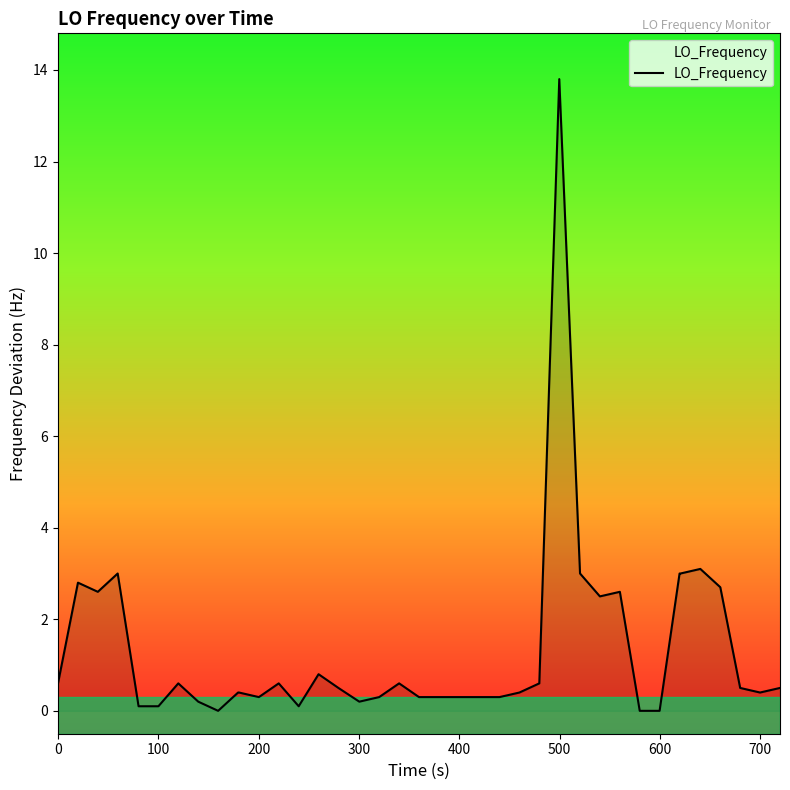

Does the chart display data point markers on the line(s)?

No